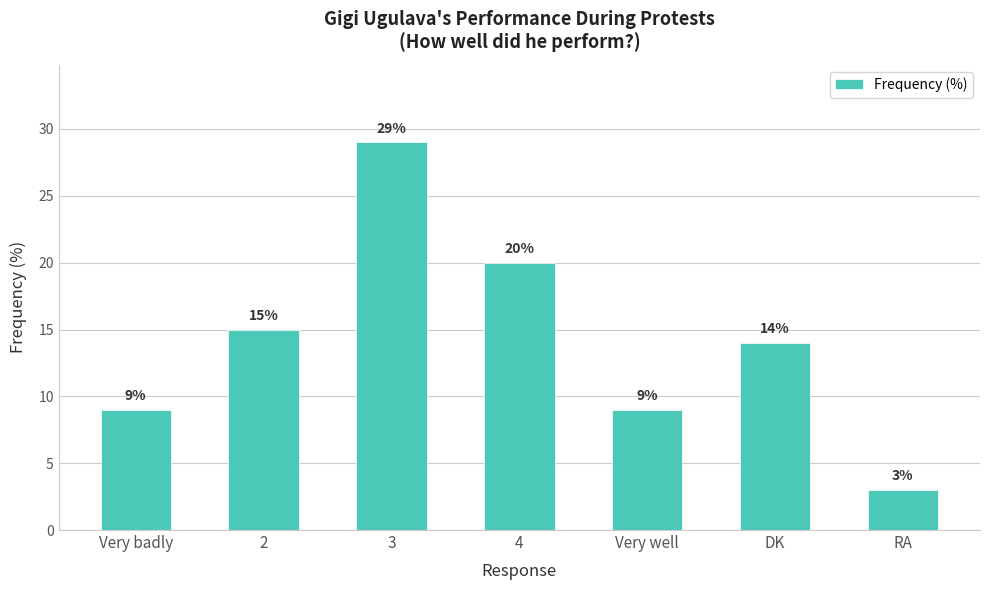

Where does the data first go above 14?

2